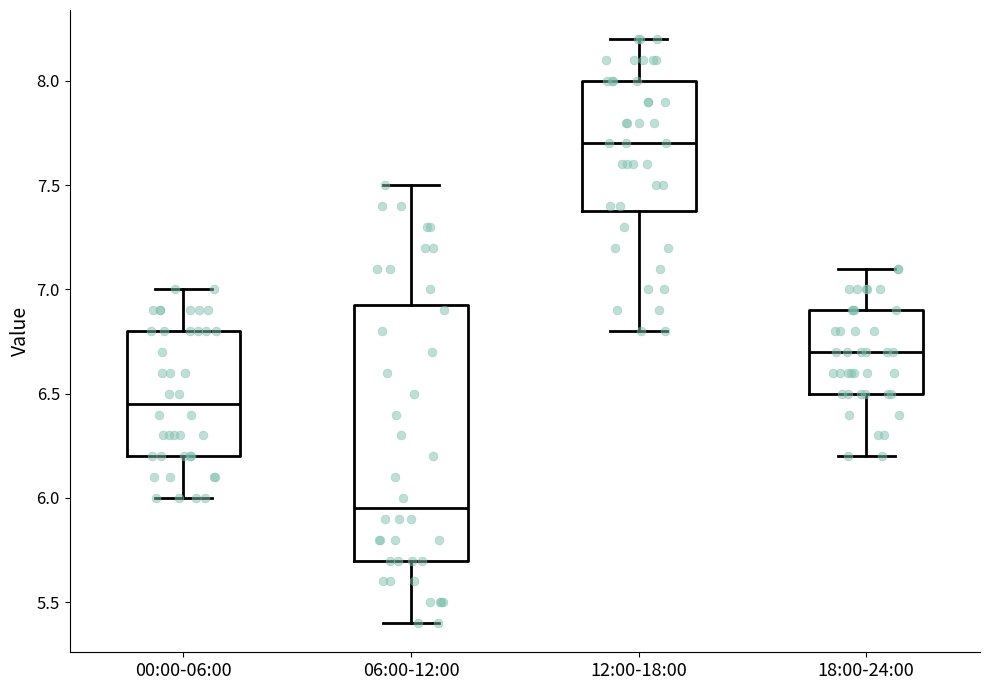

Reading left to right, read every box against the y-axis: the position of its median line, the range the box covers, and the ends of its whiskers. The values are not printed on the chart, so give them approximately, as read against the axis.

00:00-06:00: median 6.45, box 6.20 to 6.80, whiskers 6.00 to 7.00
06:00-12:00: median 5.95, box 5.70 to 6.95, whiskers 5.40 to 7.50
12:00-18:00: median 7.70, box 7.40 to 8.00, whiskers 6.80 to 8.20
18:00-24:00: median 6.70, box 6.50 to 6.90, whiskers 6.20 to 7.10